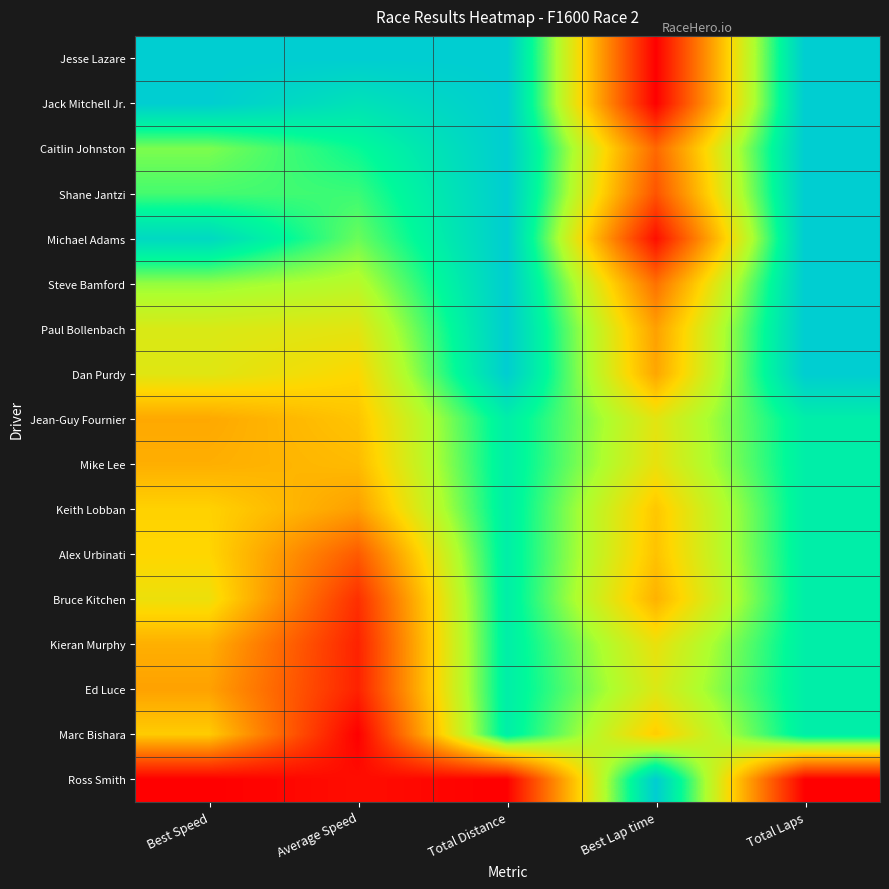

Which category has the highest value across all series?

Best Speed